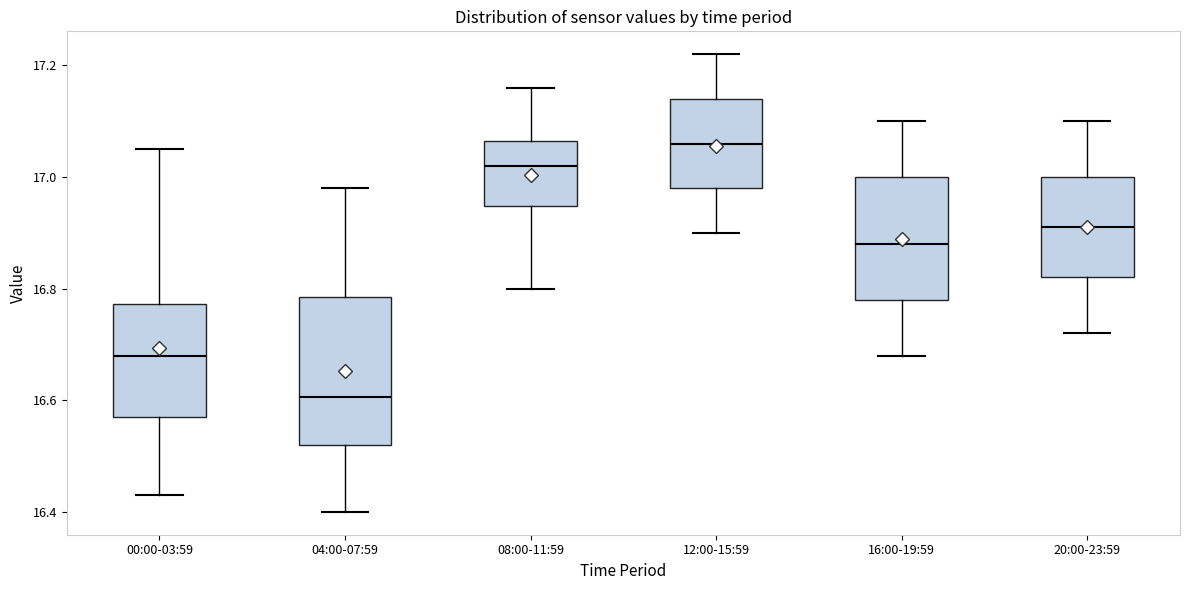

Where is the upper edge of the box for 04:00-07:59 on the y-axis? The values are not printed on the chart, so give them approximately, as read against the axis.

16.78